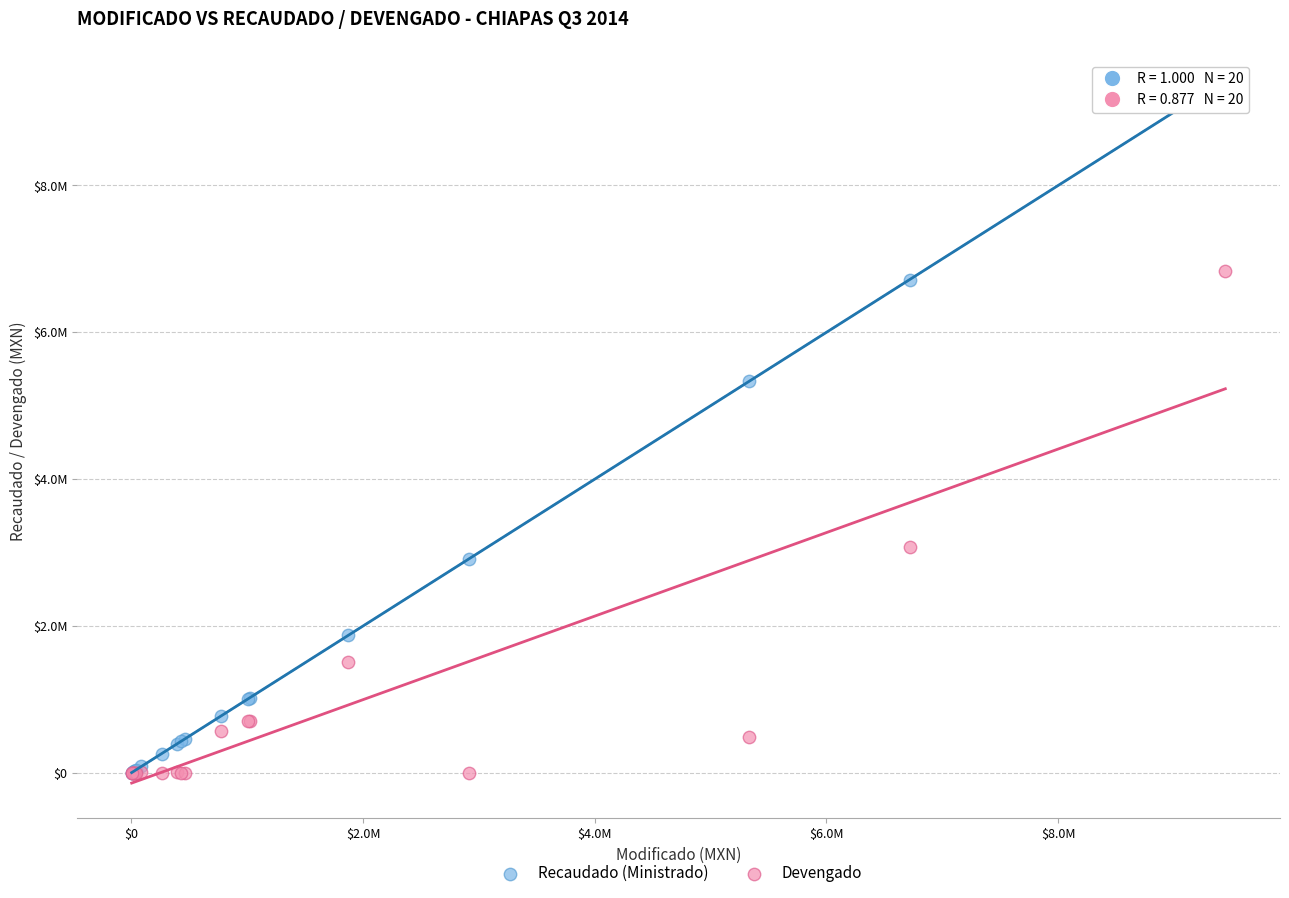

Which series has the largest Y range (max minus min)?

Recaudado (Ministrado)